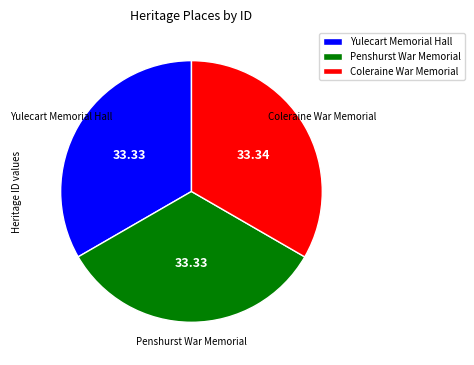

What is the ratio of the value at Coleraine War Memorial to the value at Penshurst War Memorial?

1.0